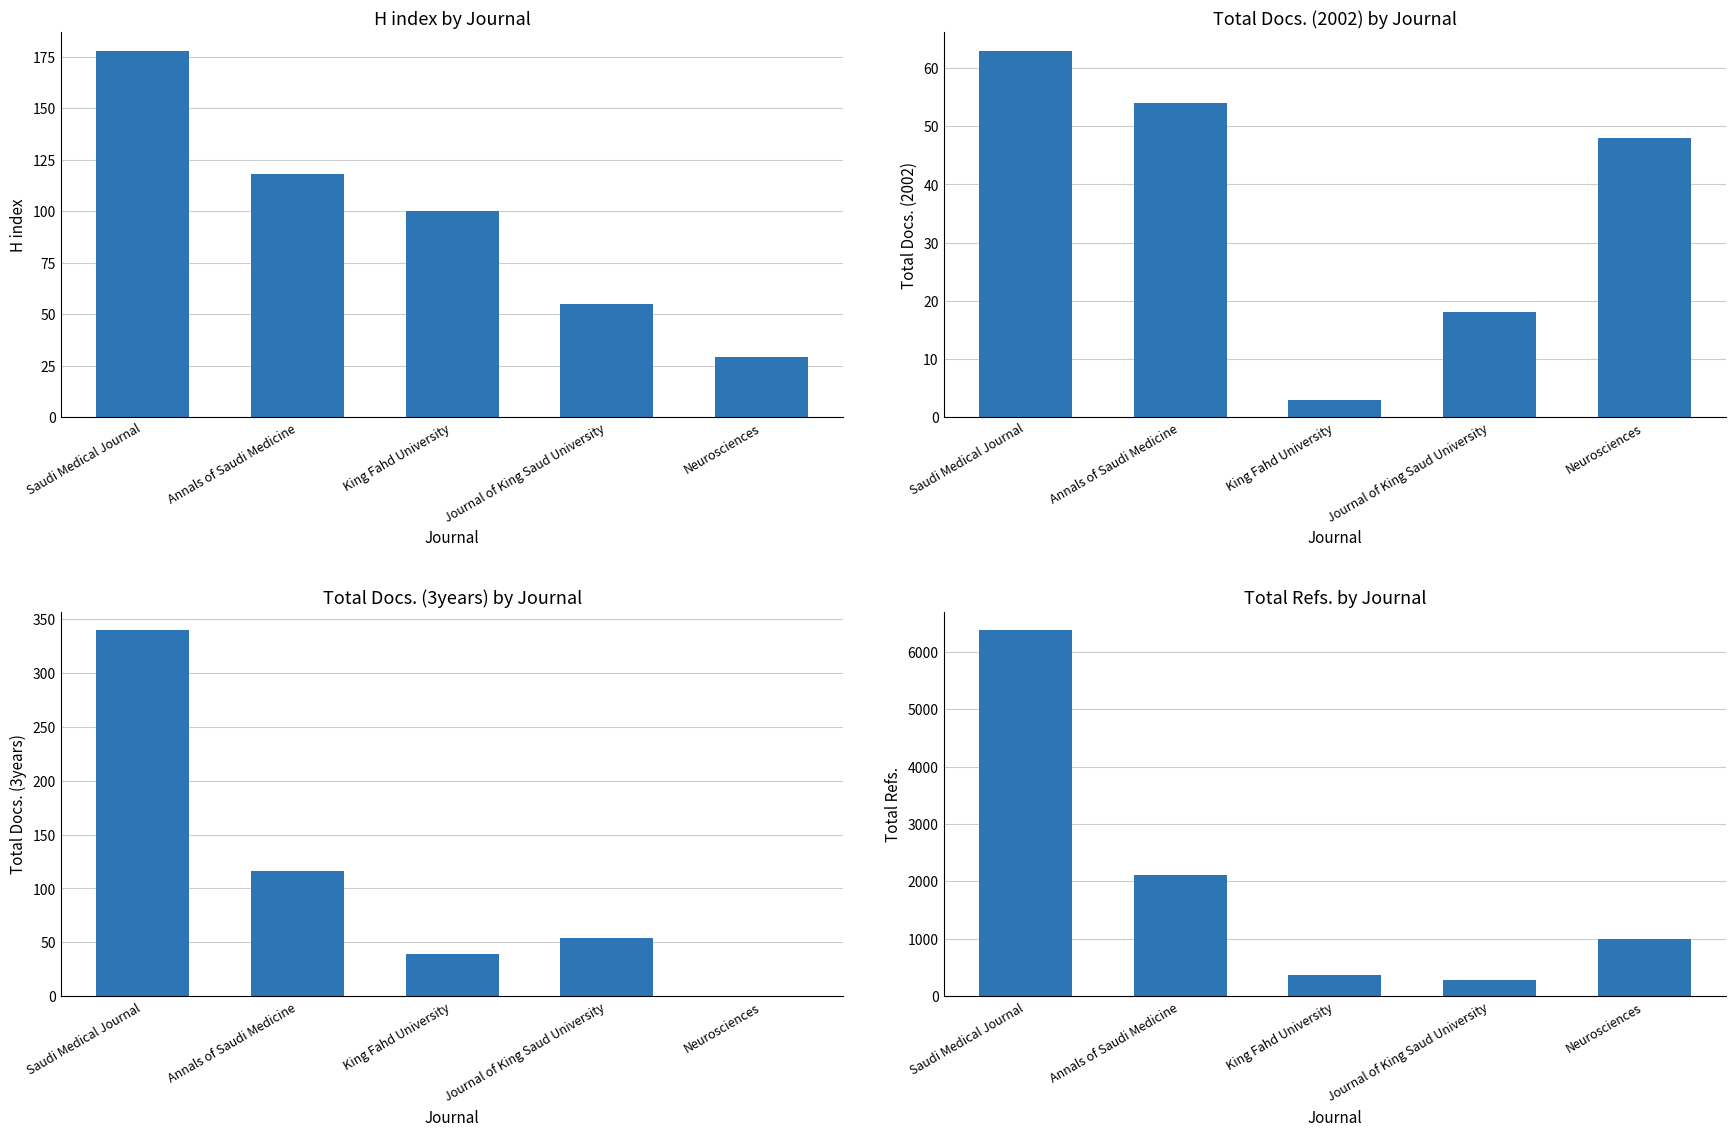

What is the approximate value of Total Docs. (3years) at Annals of Saudi Medicine, to the nearest 50?

100